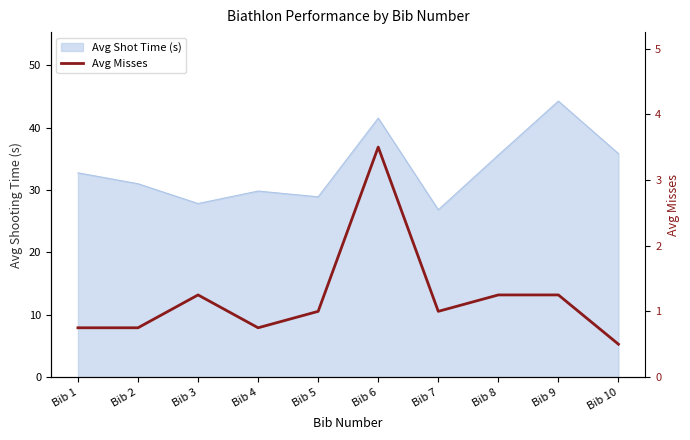

At which category does the chart reach its minimum across all series?

Bib 10